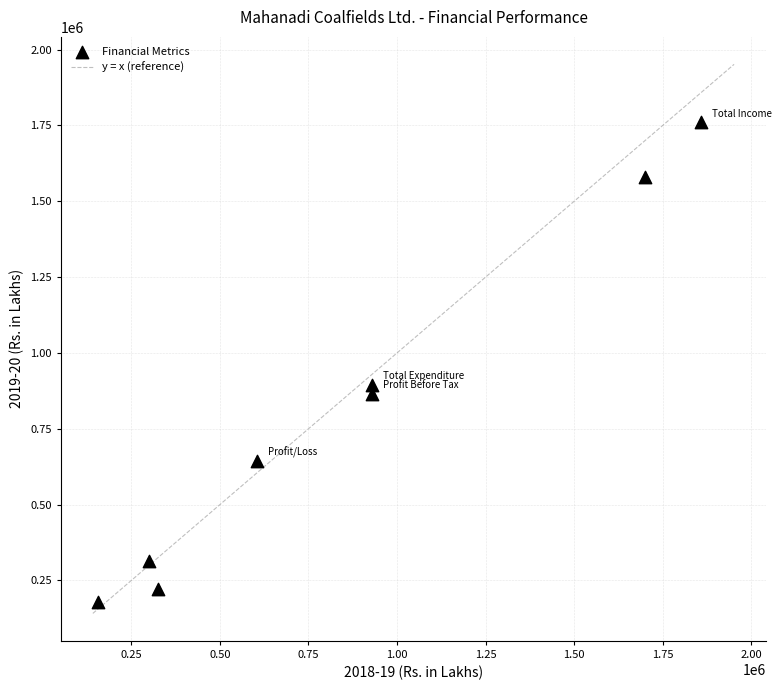

What Y value in the scatter plot is closest to 969078?

895090